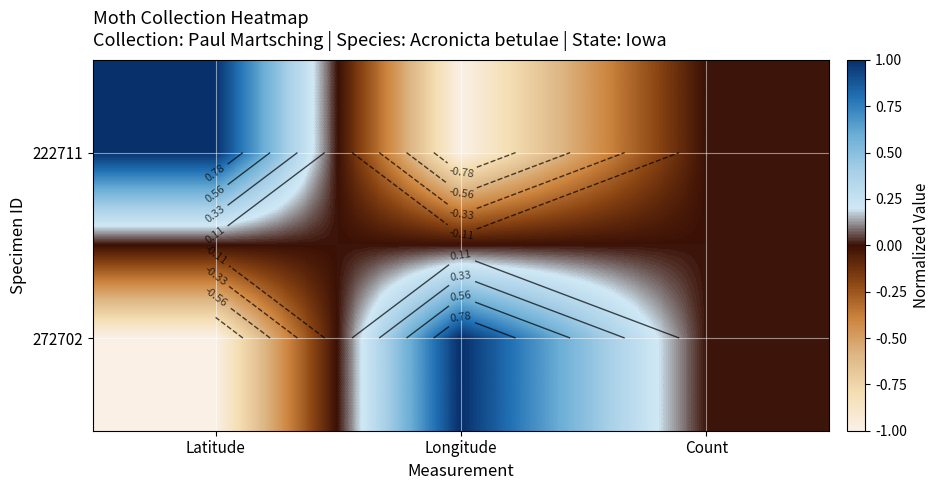

At which label does 272702 reach its peak?

Longitude